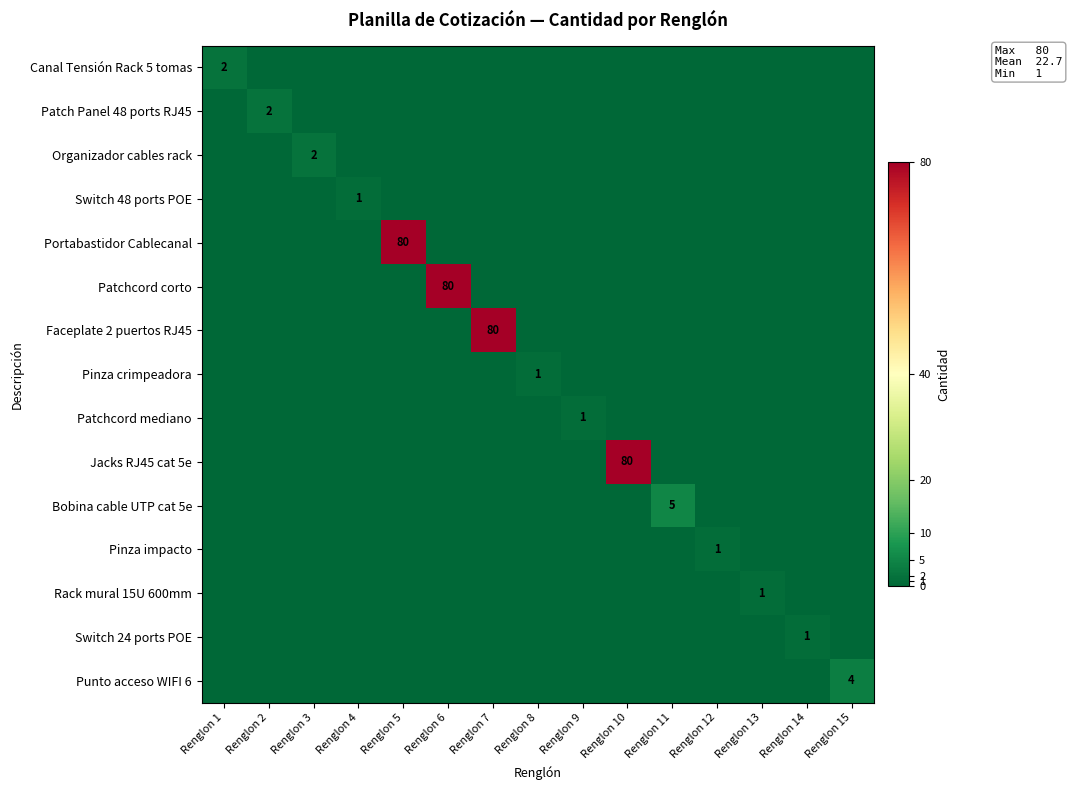

True or false: Punto acceso WIFI 6 has a value of 4 at Renglon 15.

True